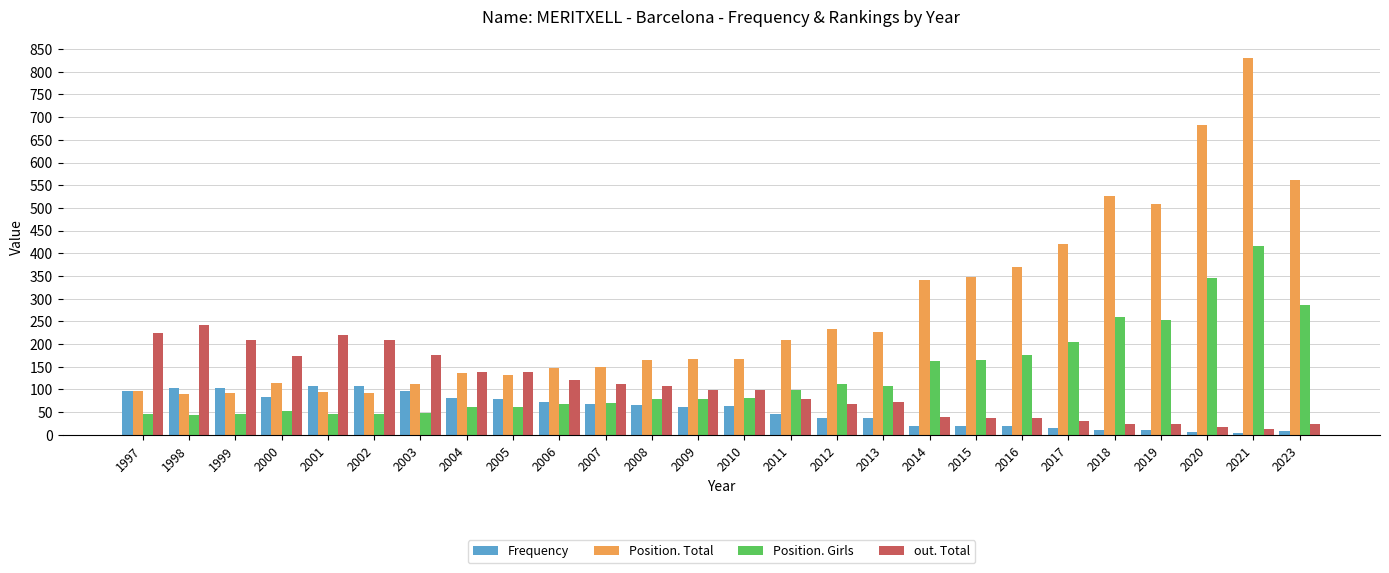

What is the difference between the maximum and minimum values in the Position. Girls series?

371